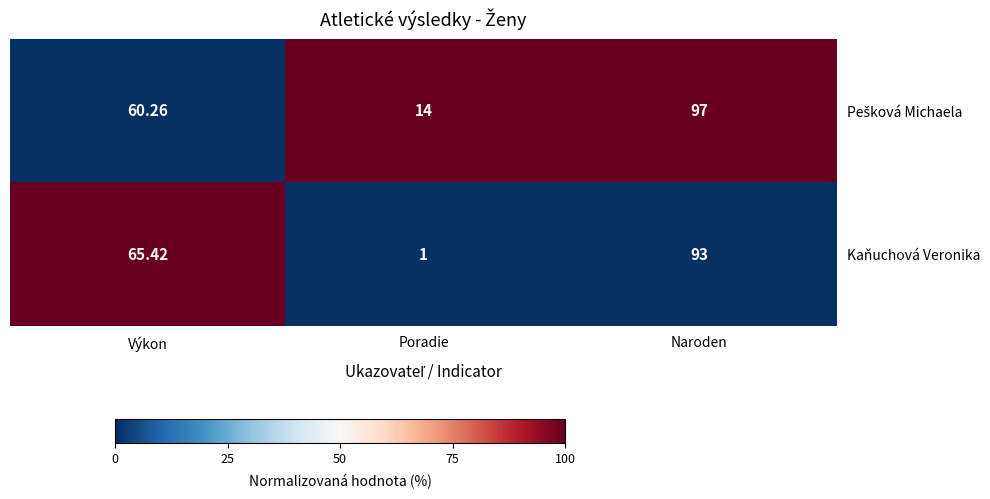

Which series has the largest range (max minus min)?

Kaňuchová Veronika